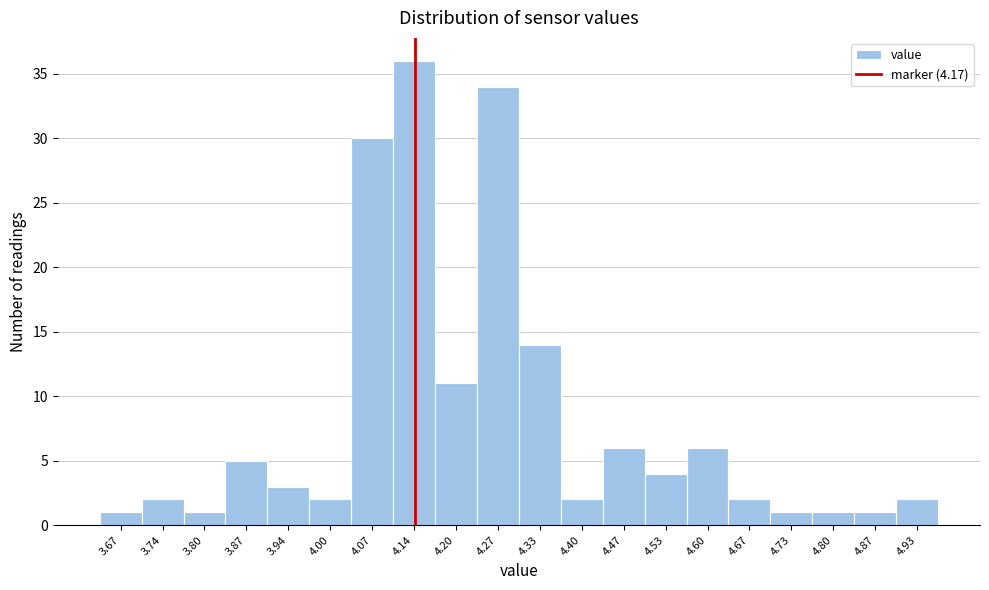

Reading left to right, what are all the values shown in this chart?

3.67=1	3.74=2	3.80=1	3.87=5	3.94=3	4.00=2	4.07=30	4.14=36	4.20=11	4.27=34	4.33=14	4.40=2	4.47=6	4.53=4	4.60=6	4.67=2	4.73=1	4.80=1	4.87=1	4.93=2